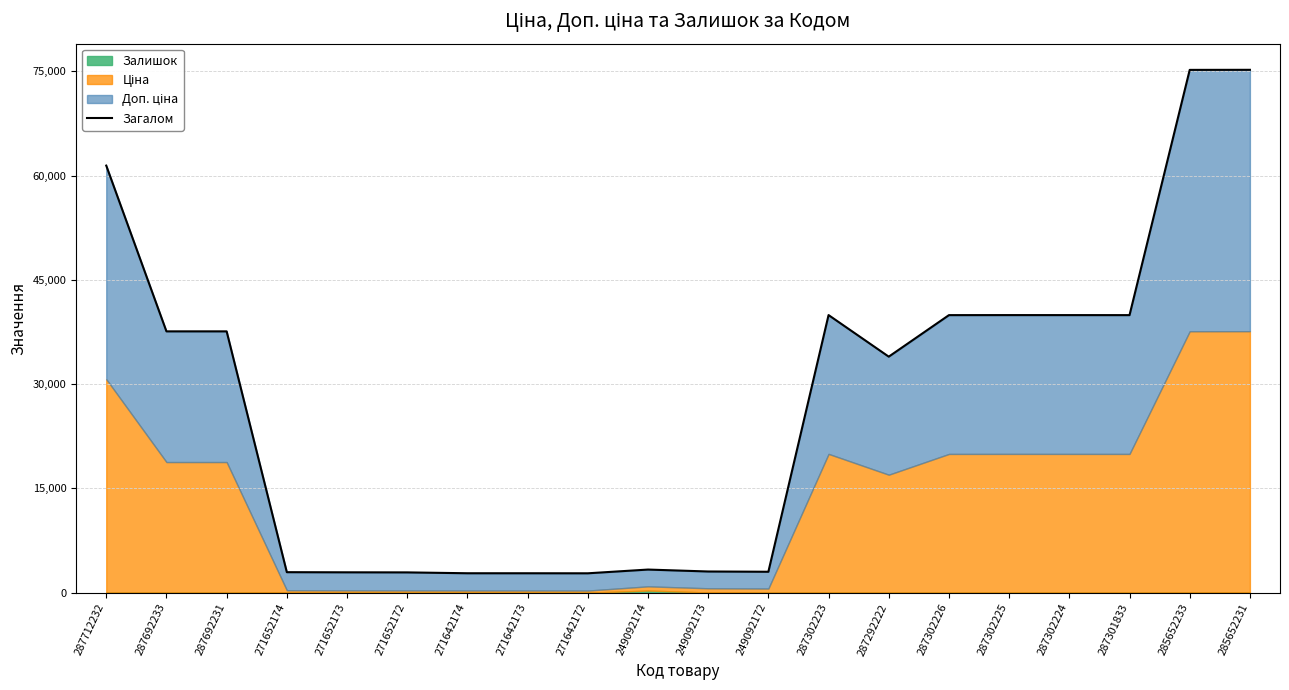

Rank the categories by value from lowest to highest.

271642172, 271642173, 271642174, 271652172, 271652173, 271652174, 249092172, 249092173, 249092174, 287292222, 287692233, 287692231, 287302226, 287301833, 287302224, 287302225, 287302223, 287712232, 285652233, 285652231